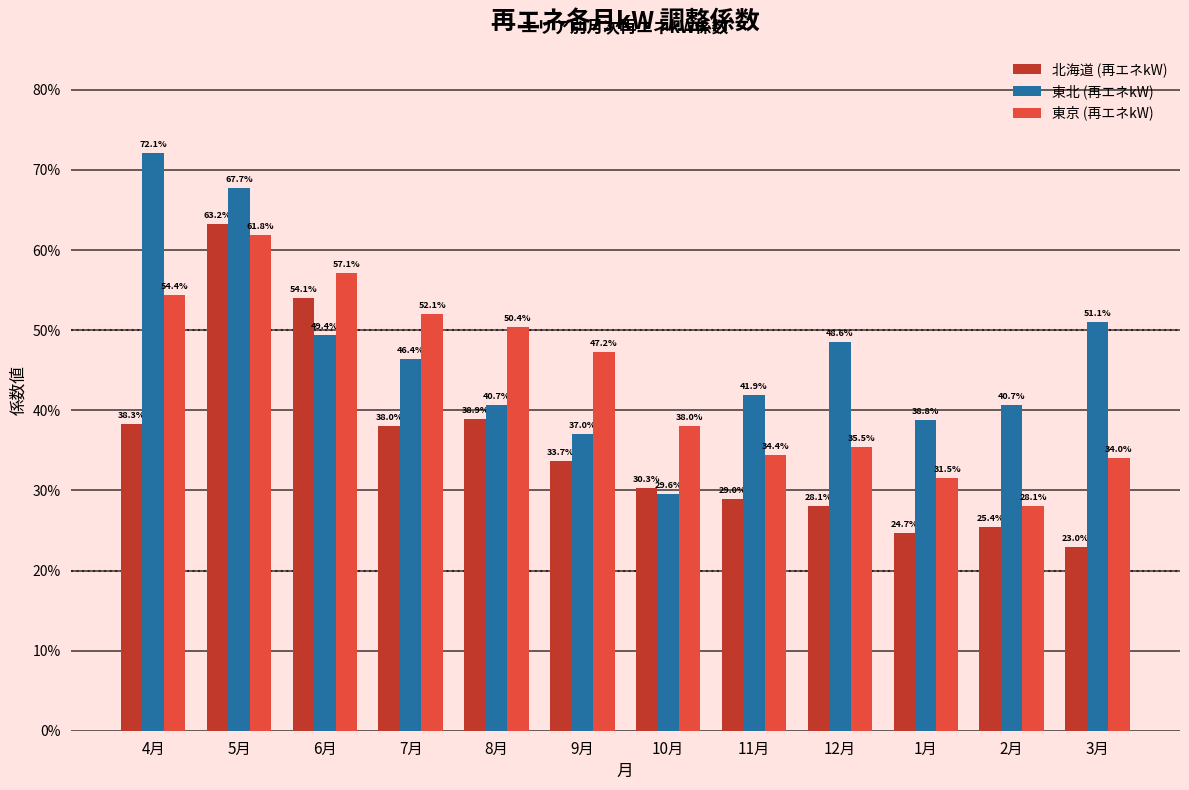

Does the chart contain stacked bars?

No